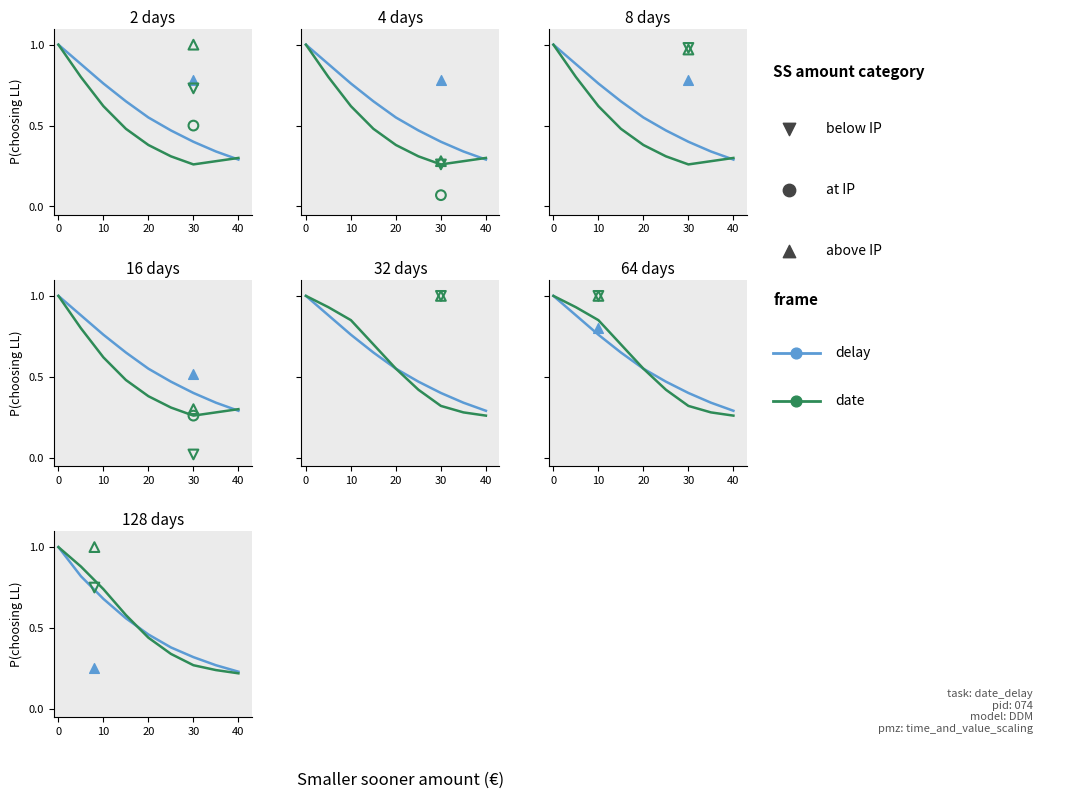

Which series contains the lowest Y value?

date